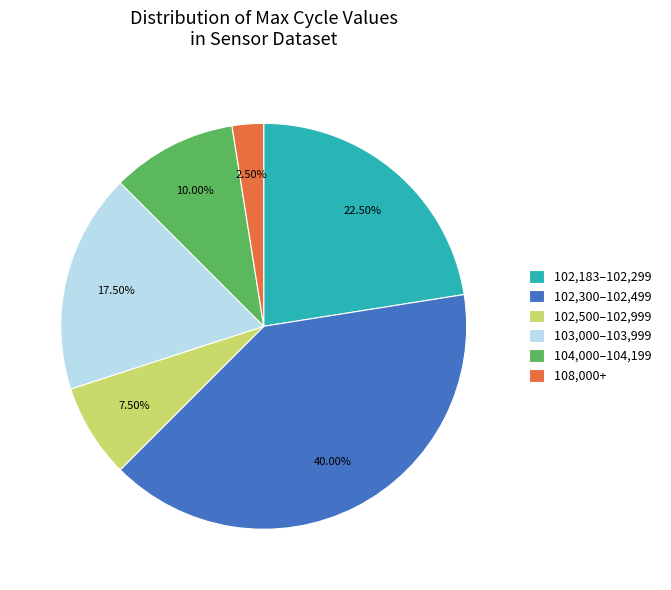

Rank the categories by value from lowest to highest.

108,000+, 102,500–102,999, 104,000–104,199, 103,000–103,999, 102,183–102,299, 102,300–102,499